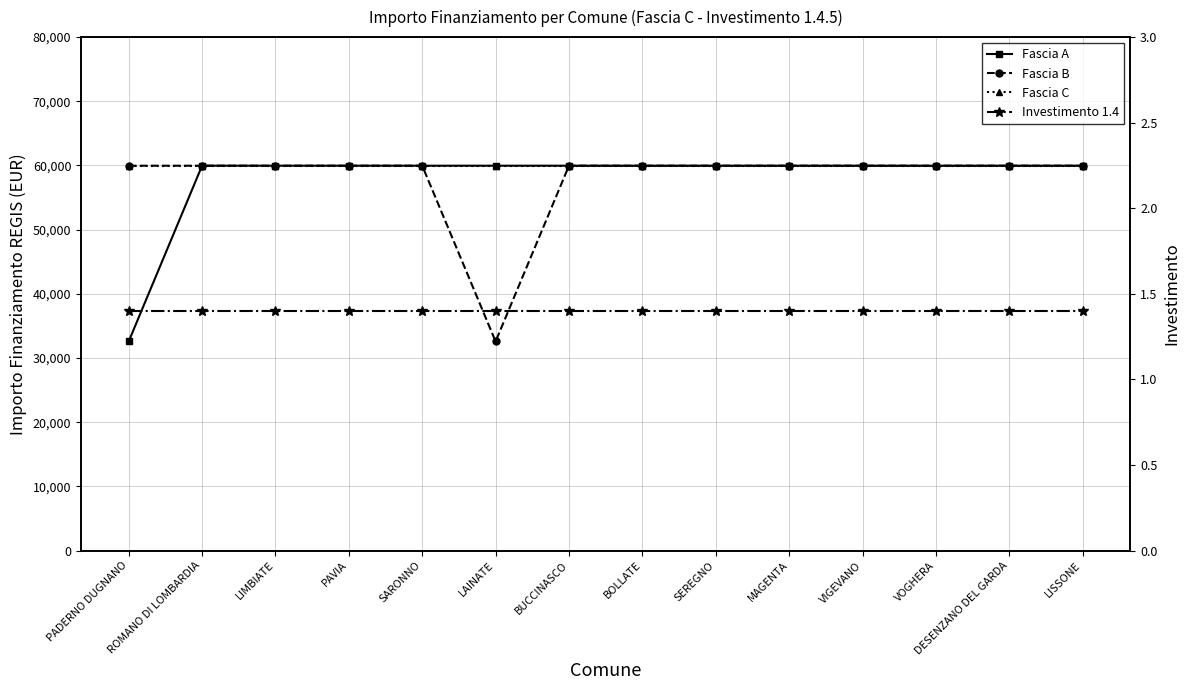

What is the lowest value of the Fascia B series?

32589.0